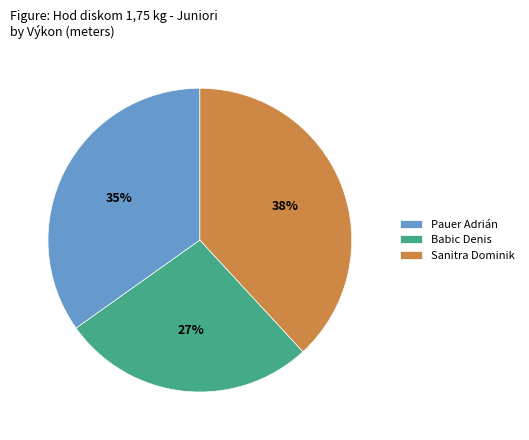

To the nearest percent, what is the difference between the Pauer Adrián and Sanitra Dominik slice percentages?

3%